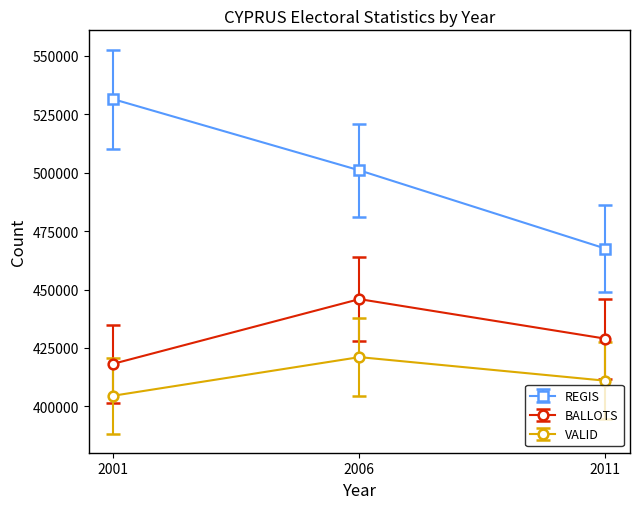

What is the difference between the VALID values at 2006 and 2011?

10091